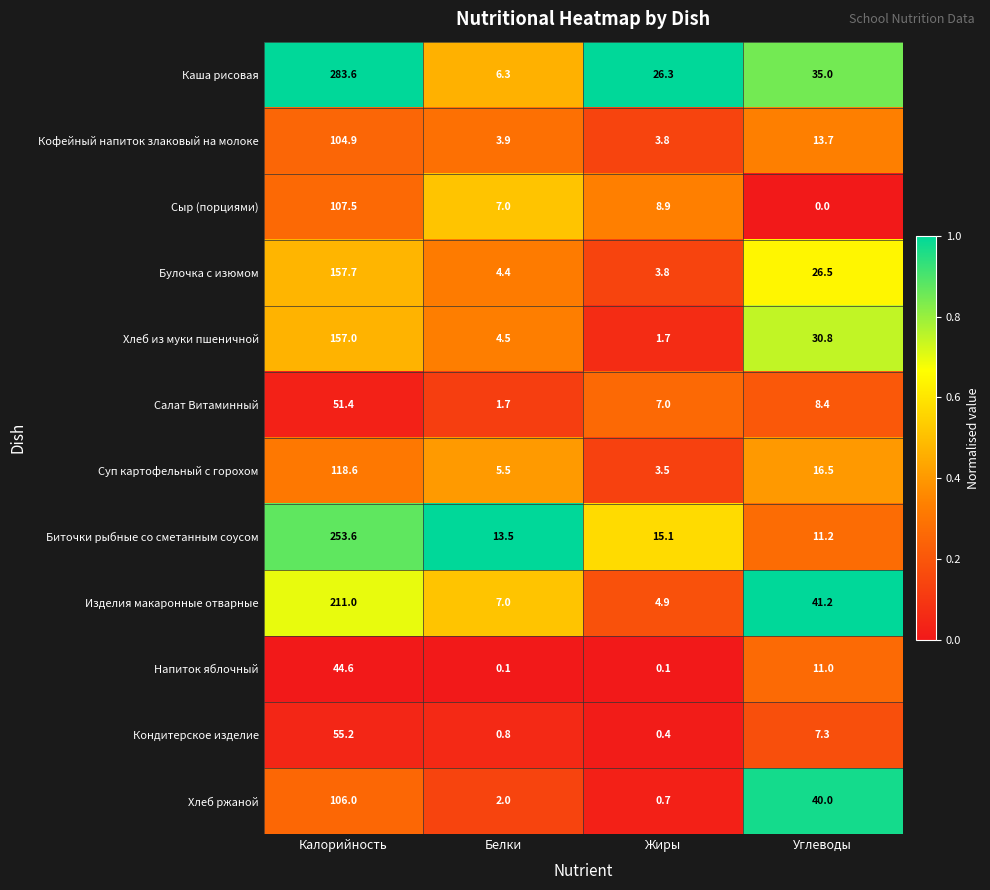

List the series in order of their peak value, highest first.

Каша рисовая, Биточки рыбные со сметанным соусом, Изделия макаронные отварные, Булочка с изюмом, Хлеб из муки пшеничной, Суп картофельный с горохом, Сыр (порциями), Хлеб ржаной, Кофейный напиток злаковый на молоке, Кондитерское изделие, Салат Витаминный, Напиток яблочный